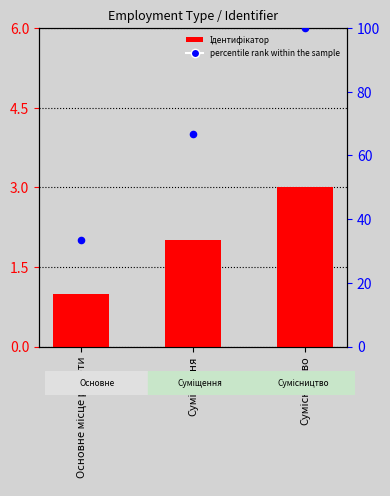

At which category is the sum across all series the highest?

Сумісництво